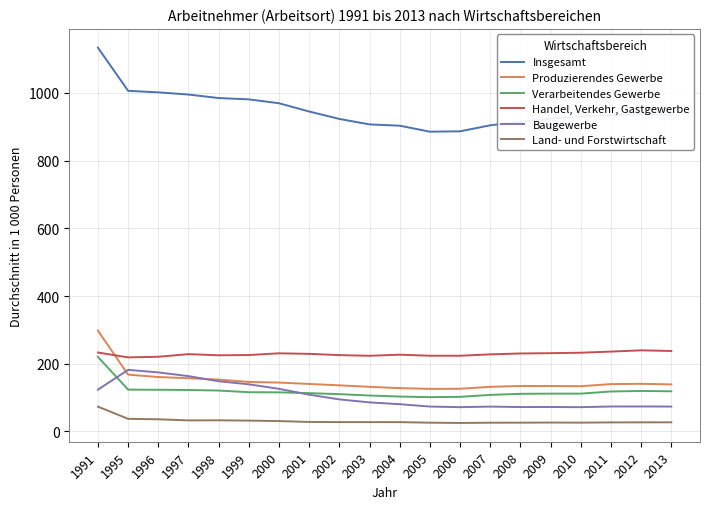

Which series changed the most between 2001 and 2011?

Baugewerbe